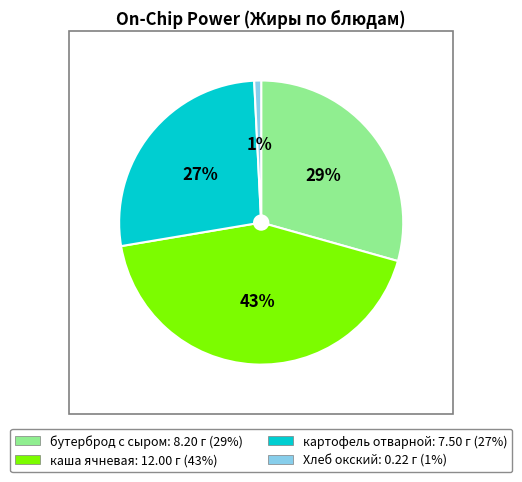

Does any single category account for the majority?

No